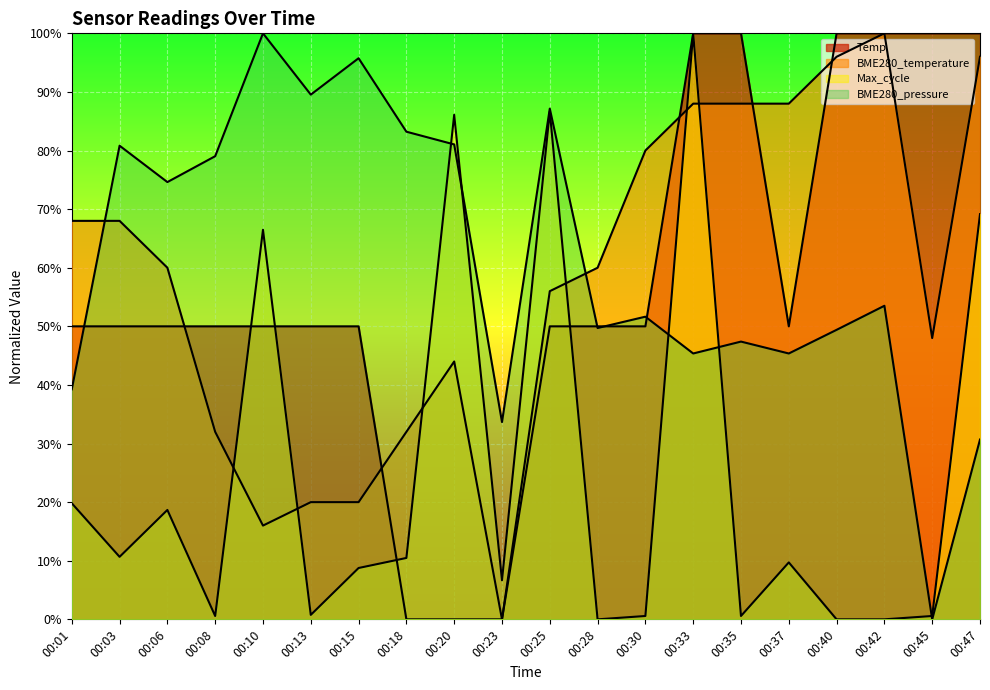

Where does the Max_cycle series first go above 9?

00:01